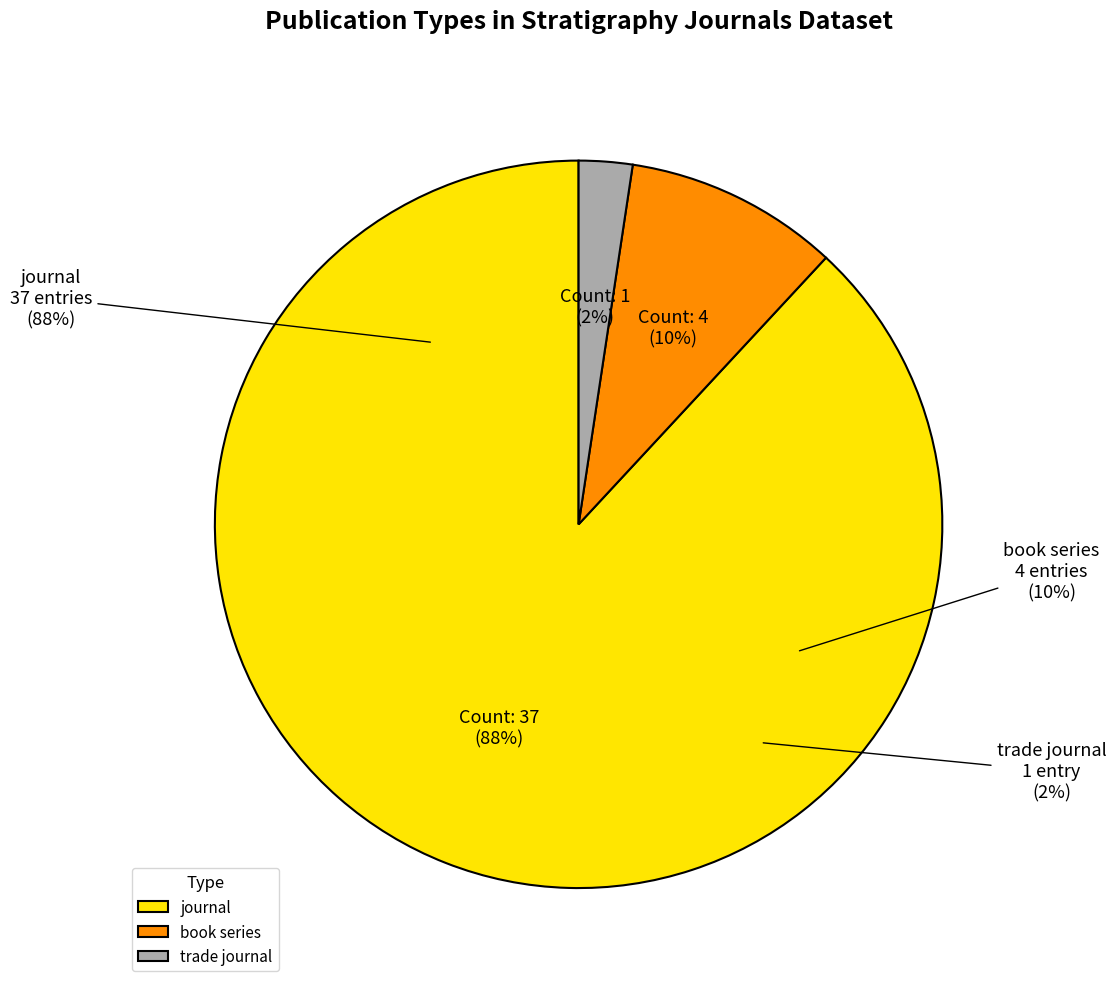

Rank the categories by value from lowest to highest.

trade journal, book series, journal